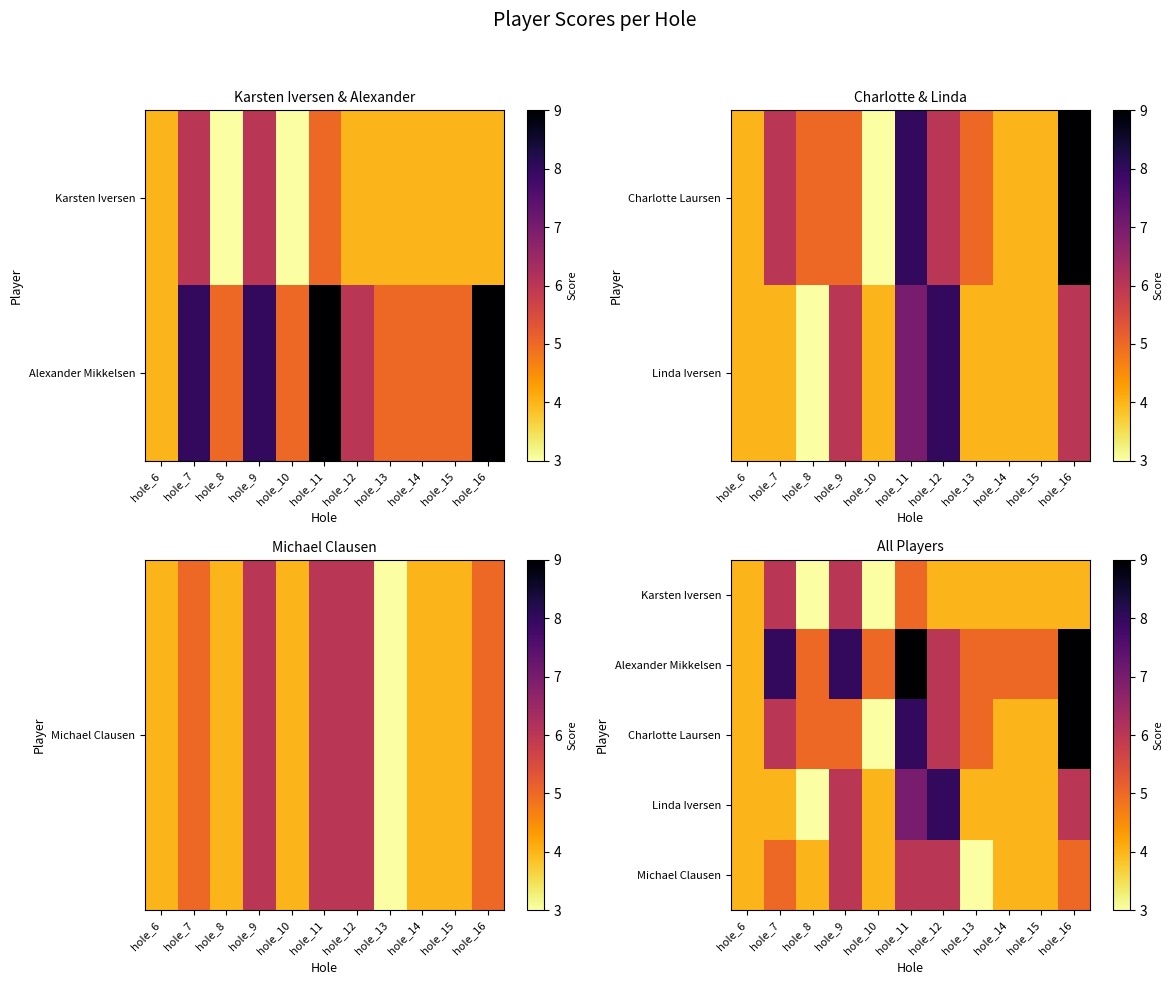

Between hole_7 and hole_9, which series saw the biggest shift?

Linda Iversen